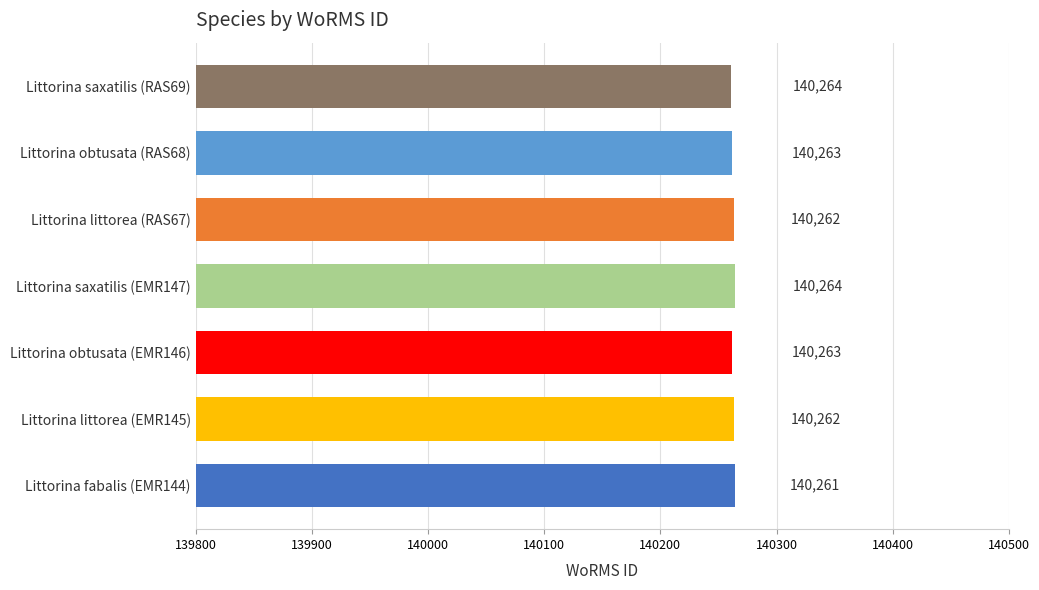

What is the smallest value displayed?

140261